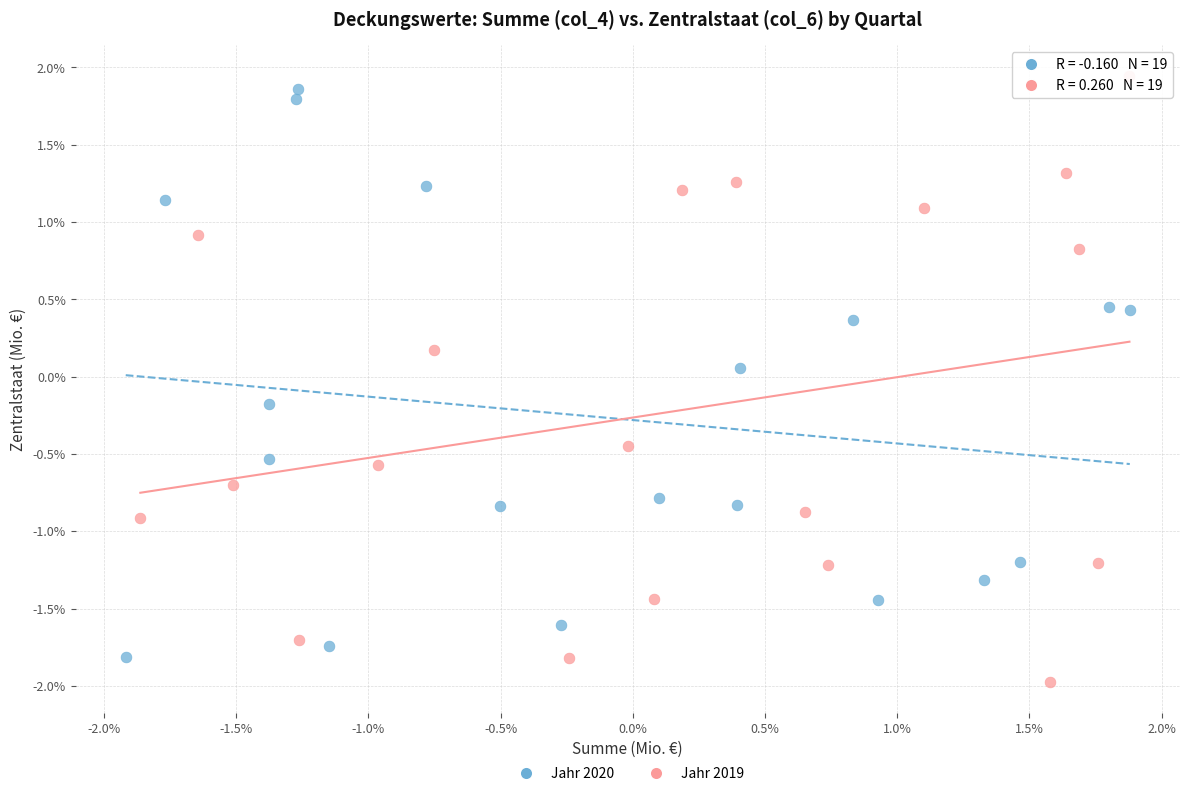

Which series has the widest spread of Y values?

Jahr 2019